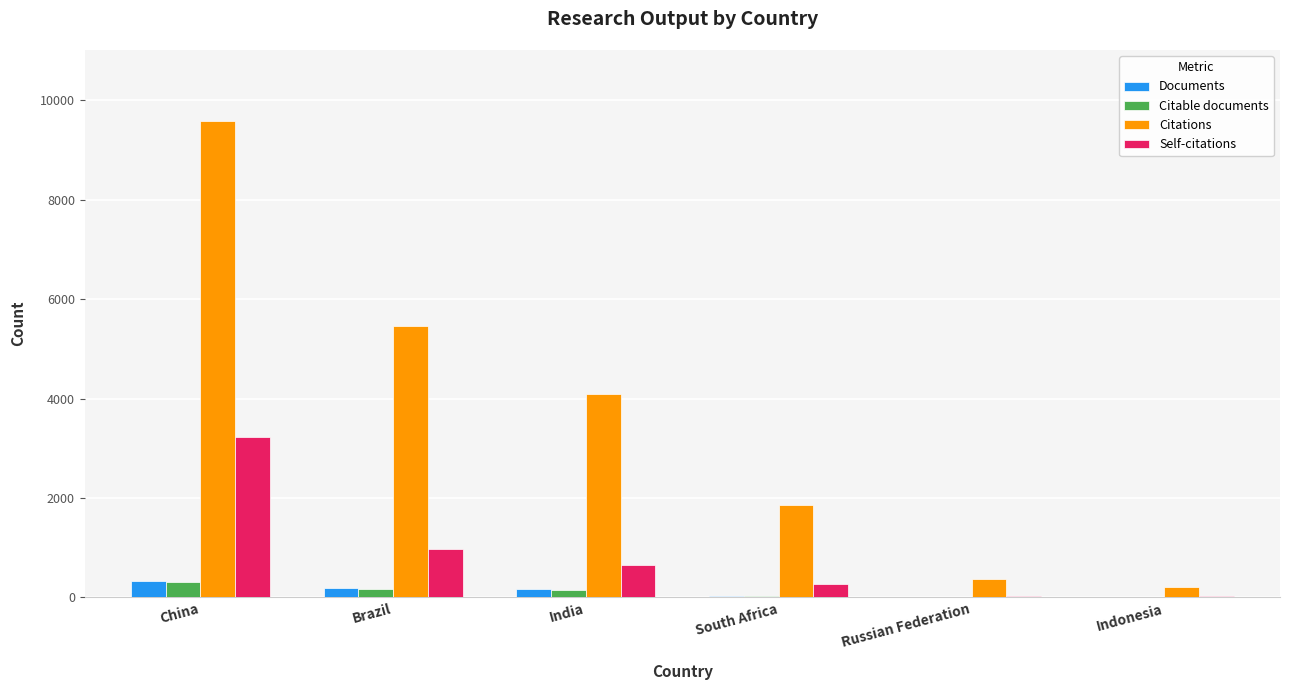

What is the maximum value shown in the chart?

9578